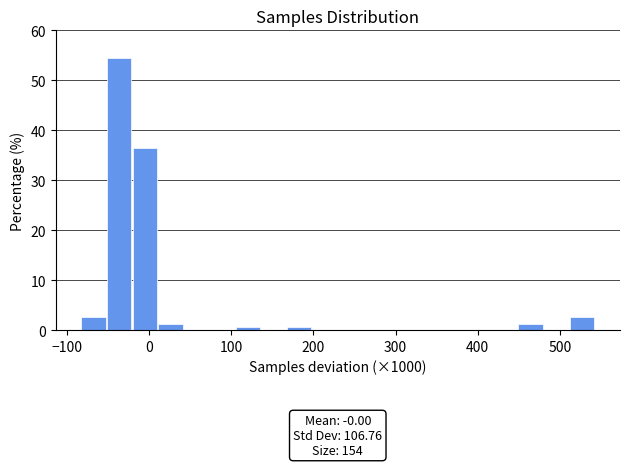

Around what value on the x-axis is the tallest bar? Give the approximate position of its centre, as read against the axis.

-40